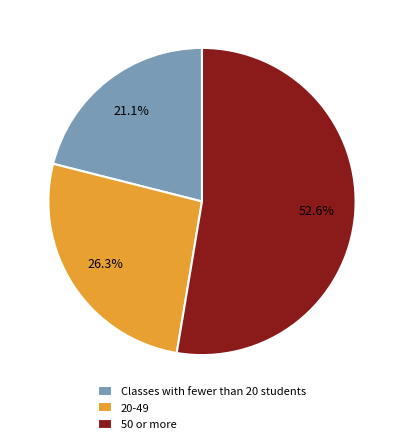

What percentage do Classes with fewer than 20 students and 20-49 together represent?

47.4%